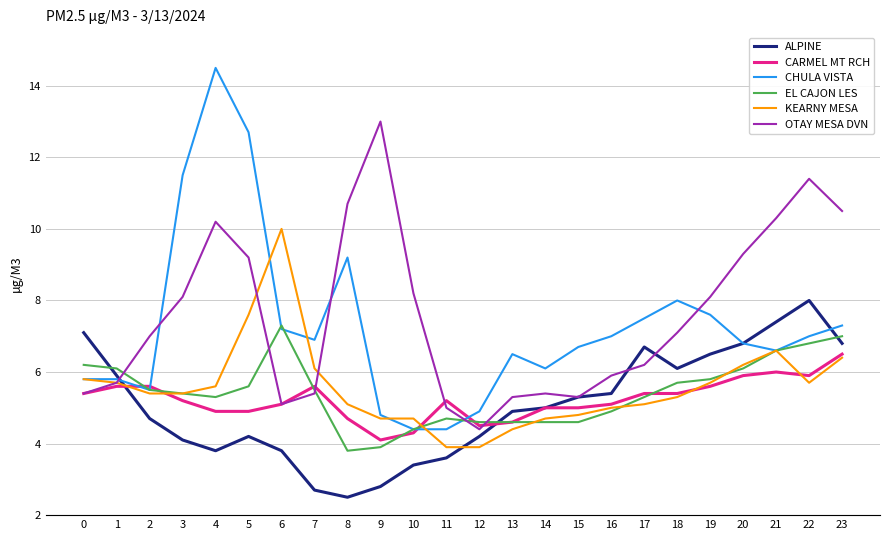

Rank the series by their maximum value, from highest to lowest.

CHULA VISTA, OTAY MESA DVN, KEARNY MESA, ALPINE, EL CAJON LES, CARMEL MT RCH